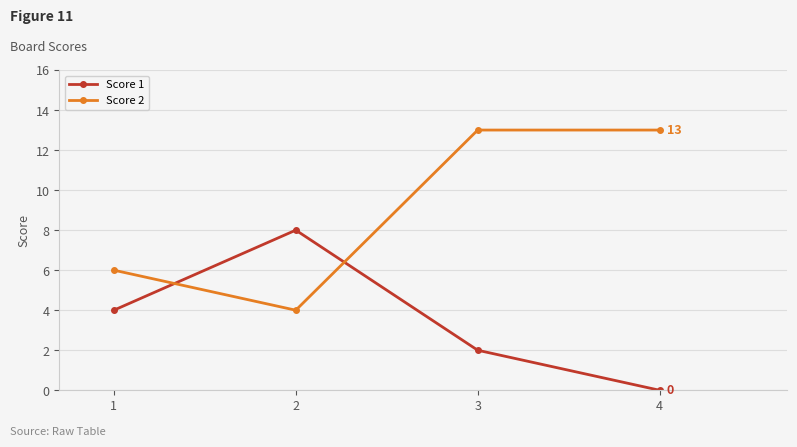

What is the difference between the second highest and second lowest values in the Score 1 series?

2